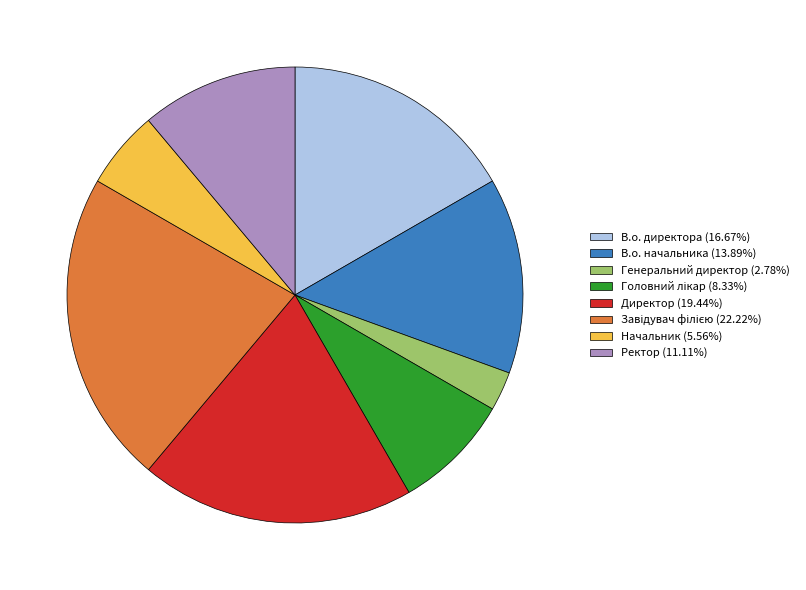

What is the ratio of the value at Ректор (11.11%) to the value at Директор (19.44%)?

0.6